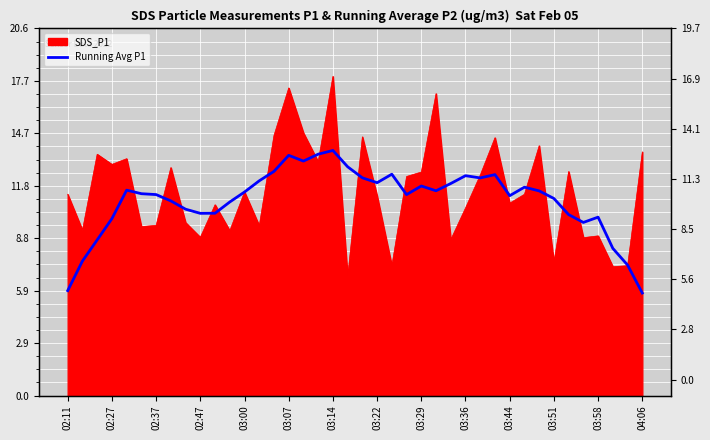

What position from the left is 34?

35